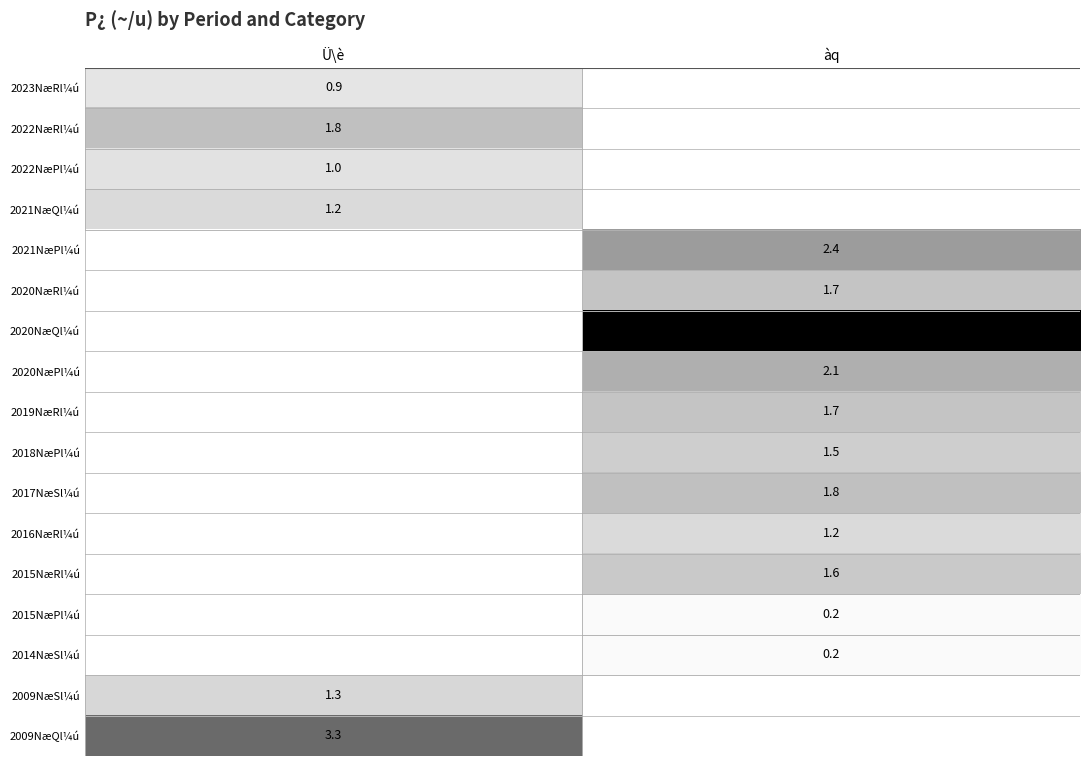

Count the number of data series in this chart.

17